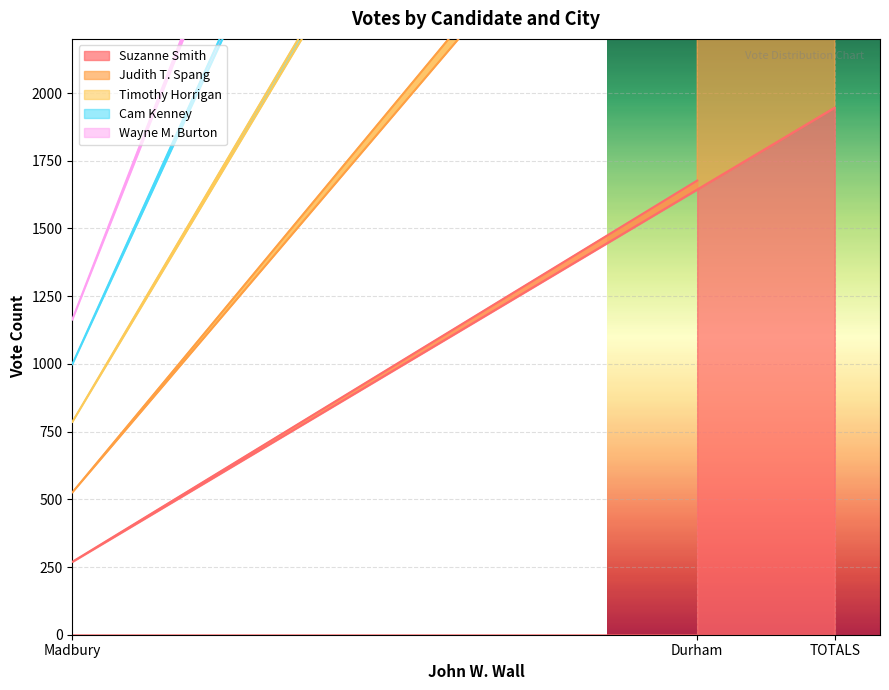

What is the total value across all series at Durham?

22886